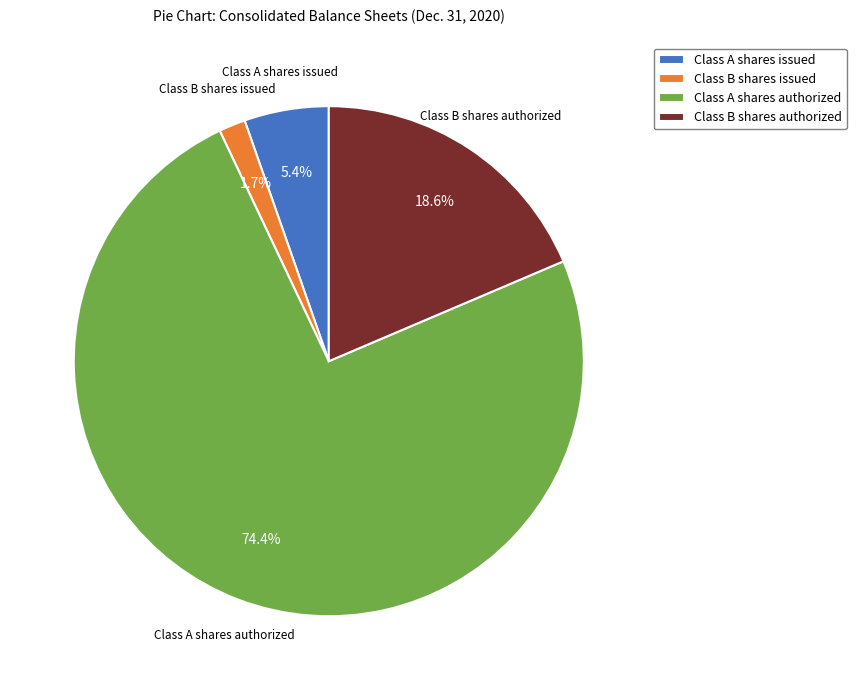

How many segments does this pie chart have?

4